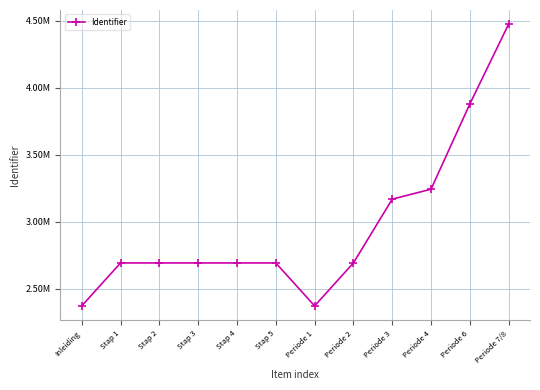

What is the greatest value displayed?

4476825